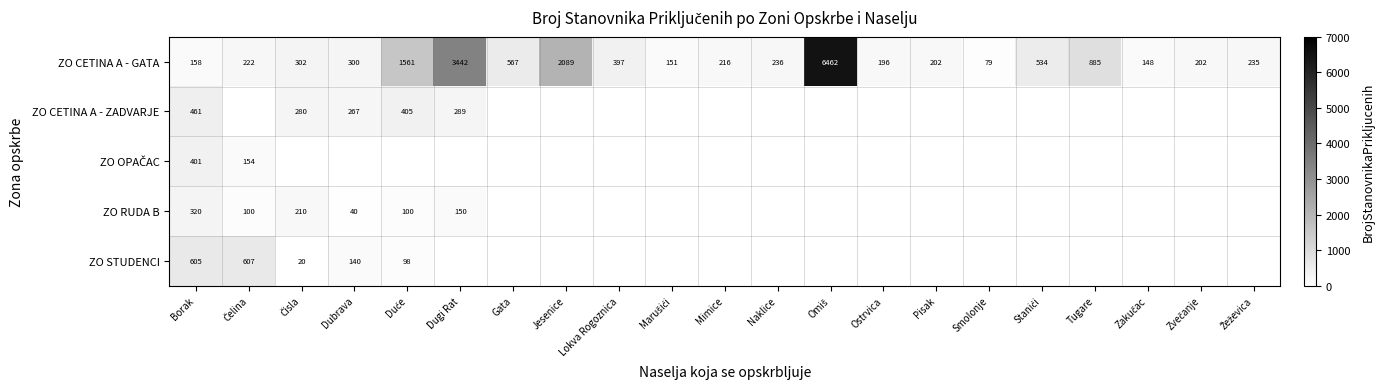

The value of ZO CETINA A - GATA at Mimice is 58. True or false?

False